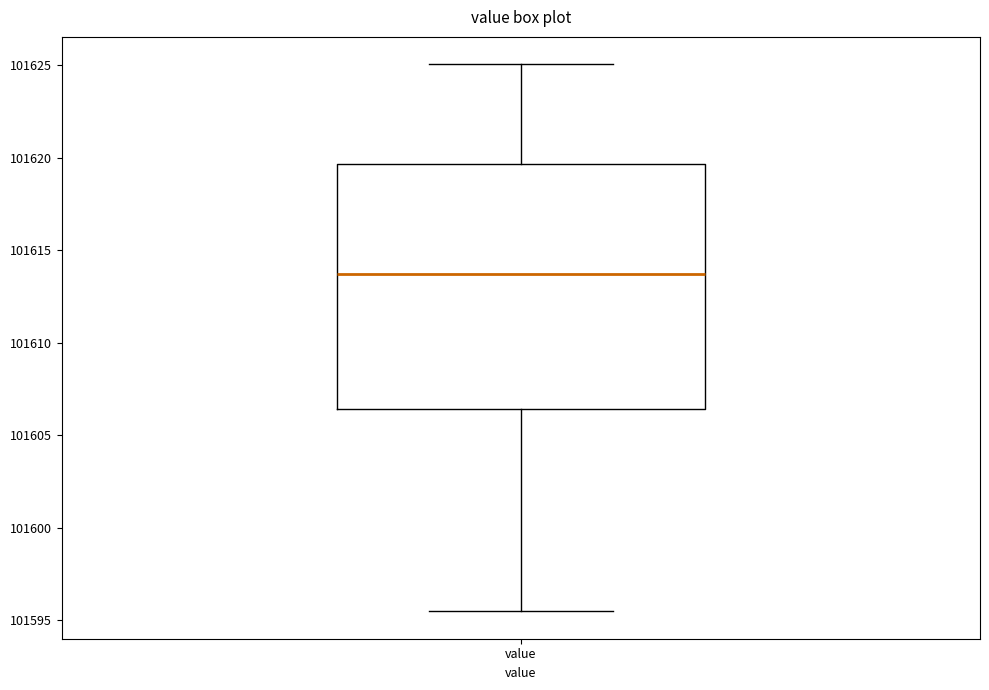

Transcribe this box plot: give where the median line is, the range the box spans, and where the two whiskers end, as read against the y-axis. The values are not printed on the chart, so give them approximately, as read against the axis.

median 101613.5, box 101606.5 to 101619.5, whiskers 101595.5 to 101625.0